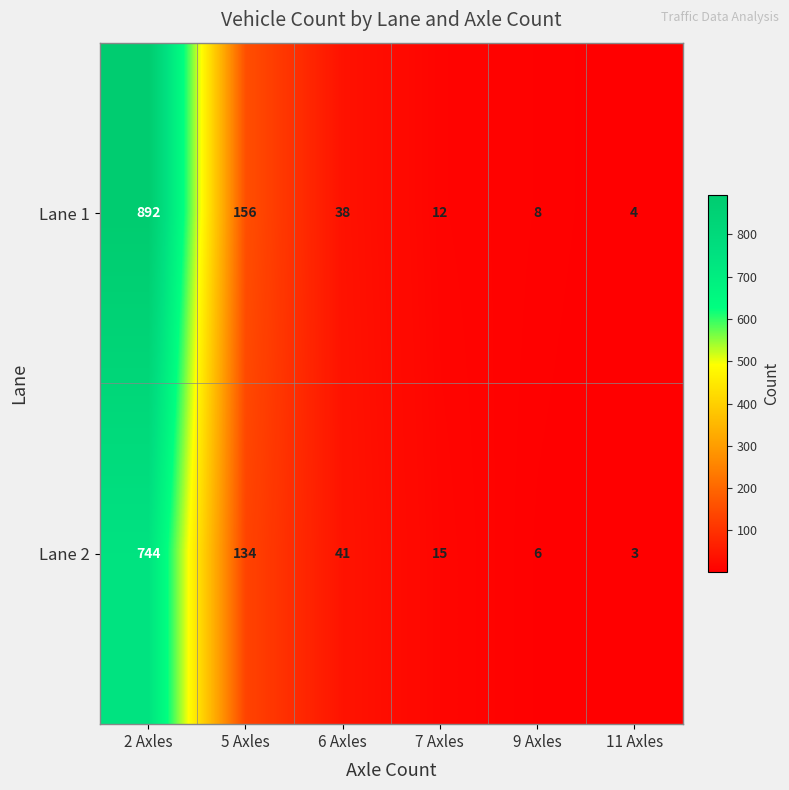

Rank the series at 11 Axles from highest to lowest value.

Lane 1, Lane 2